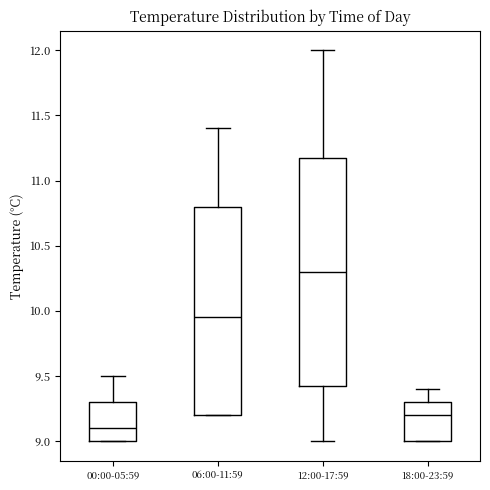

Where is the lower edge of the box for 18:00-23:59 on the y-axis? The values are not printed on the chart, so give them approximately, as read against the axis.

9.00